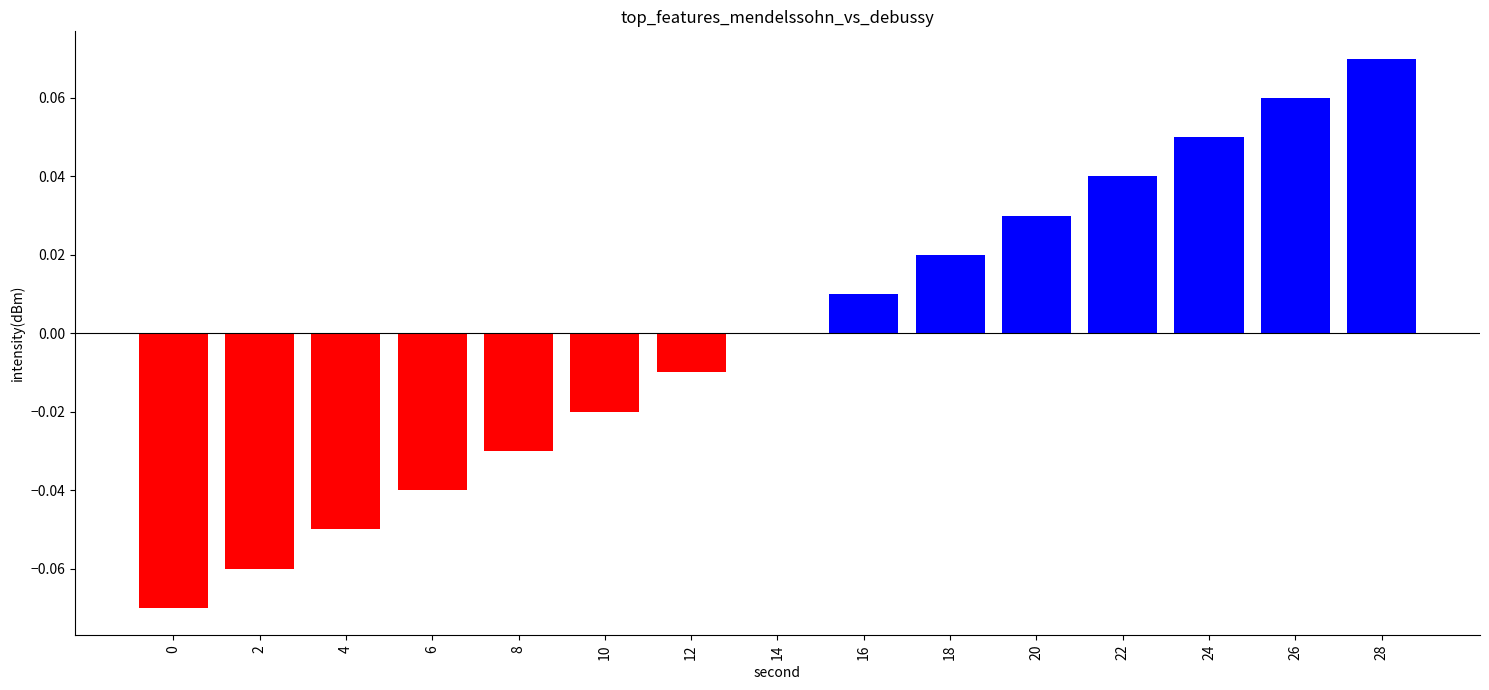

Between 22 and 18, which is larger?

22